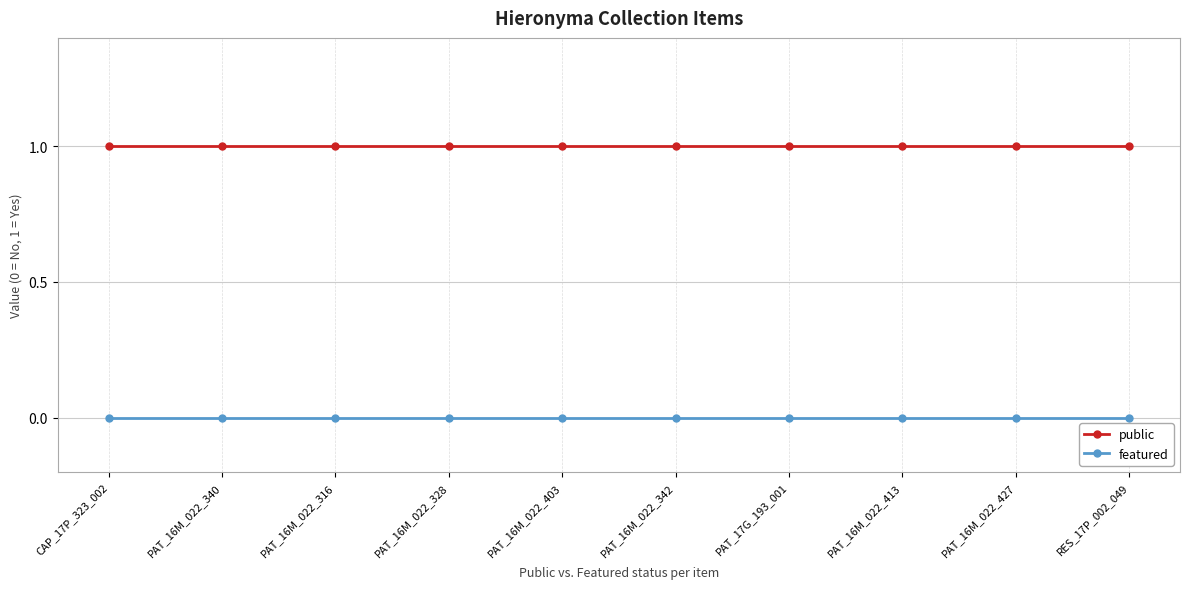

Is the value of featured at RES_17P_002_049 greater than the value of public at PAT_17G_193_001?

No